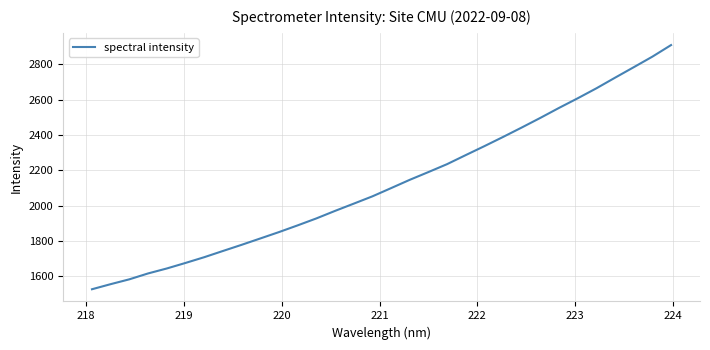

What is the minimum value shown in the chart?

1526.7